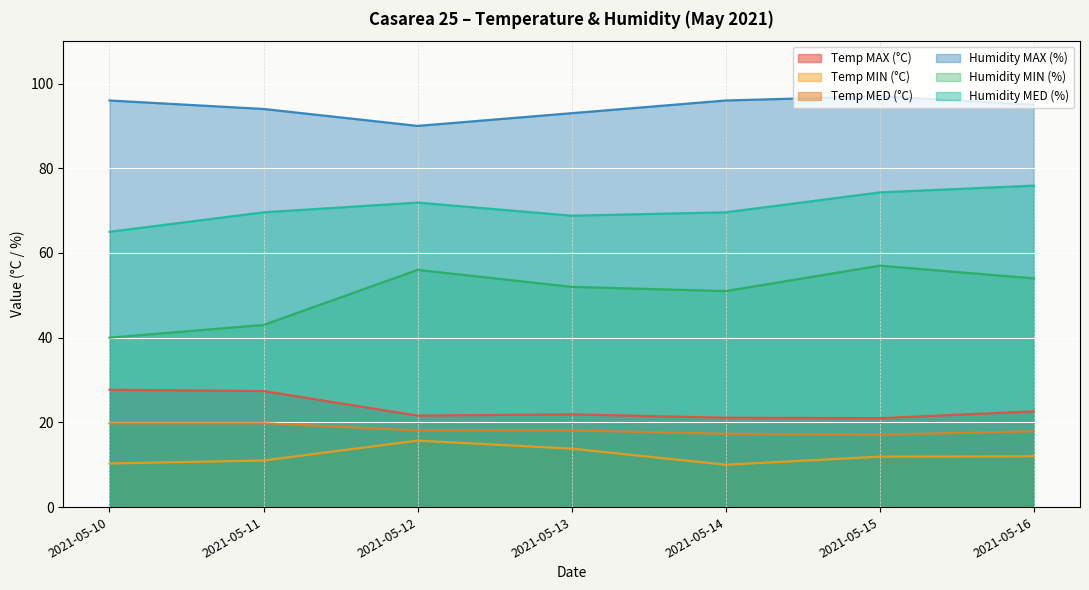

What are all the series names shown in the legend?

Temp MAX (°C), Temp MIN (°C), Temp MED (°C), Humidity MAX (%), Humidity MIN (%), Humidity MED (%)